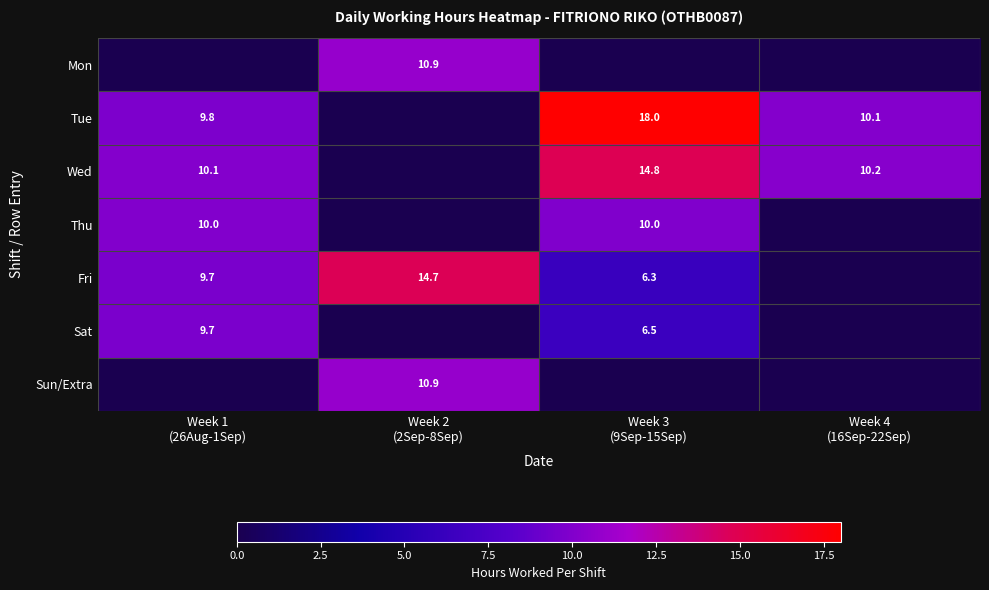

How many series are shown in this chart?

7